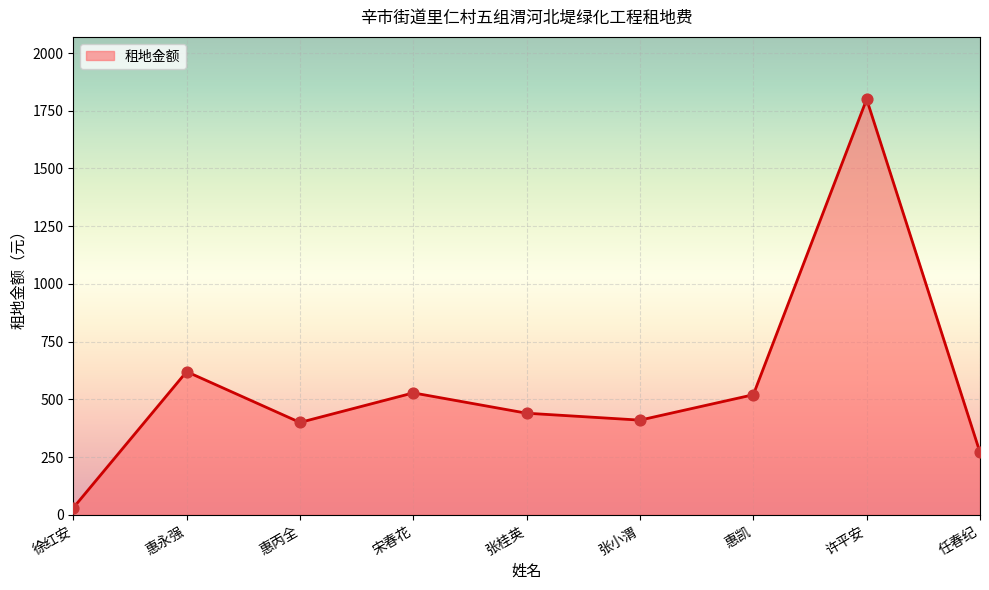

What is the change in value from 惠永强 to 惠丙全?

-220